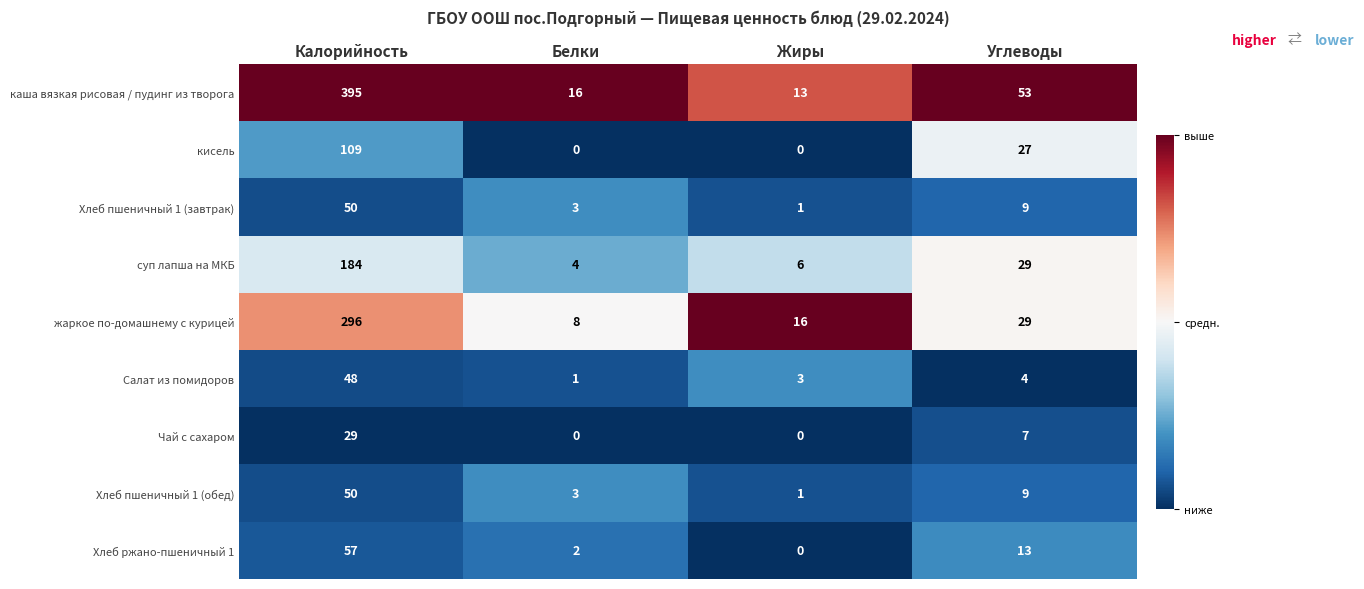

Which label corresponds to the largest value in the chart?

Калорийность